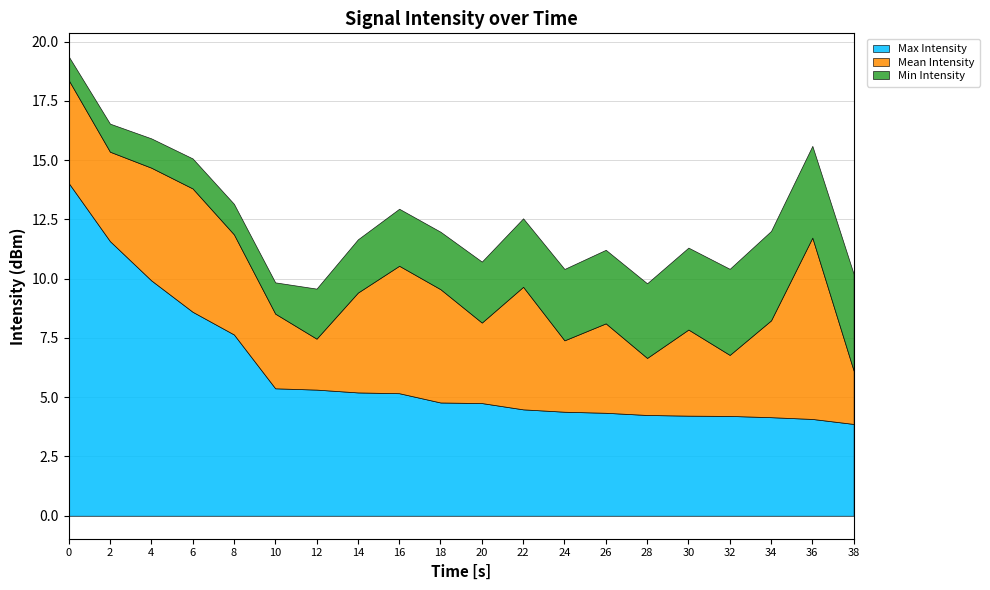

What is the difference between the maximum and minimum values in the Mean Intensity series?

5.5